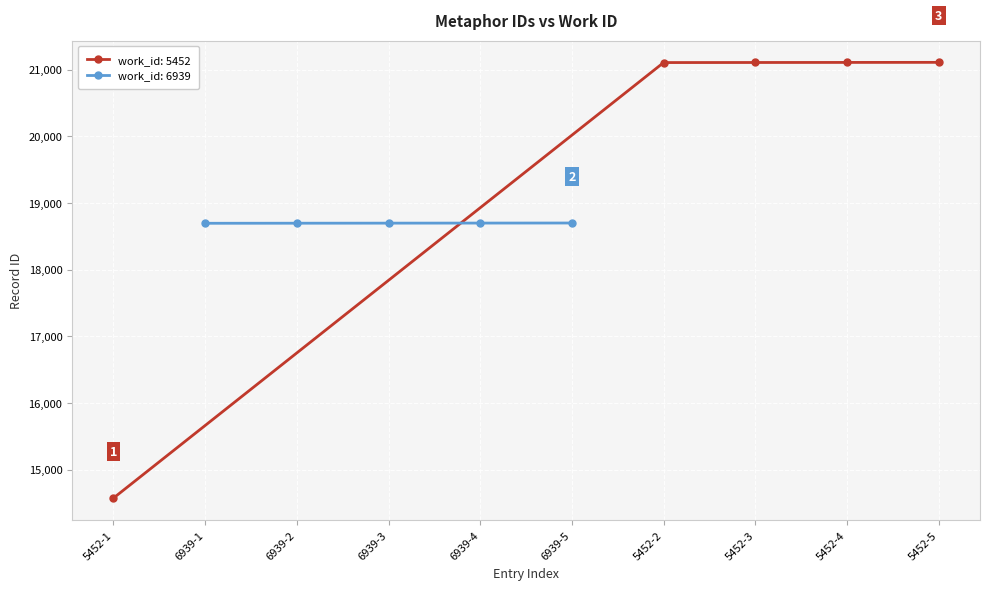

Is it true that the value at 5452-2 is 7895?

False